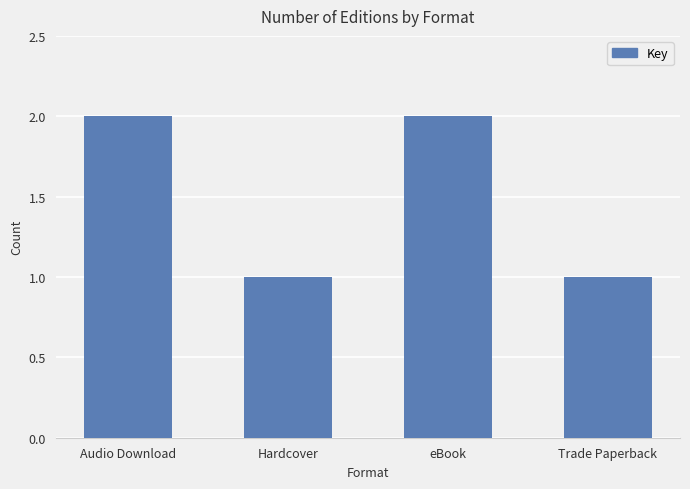

What is the change in value from Hardcover to eBook?

+1